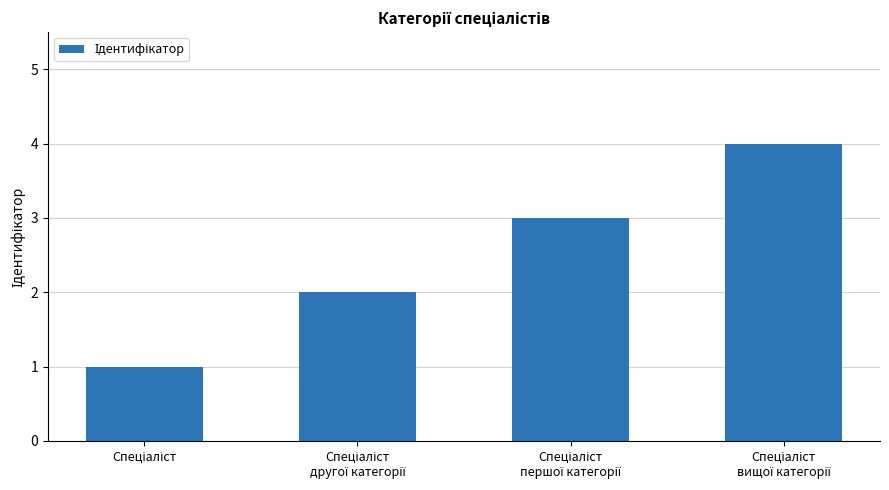

How many bars are there in total?

4